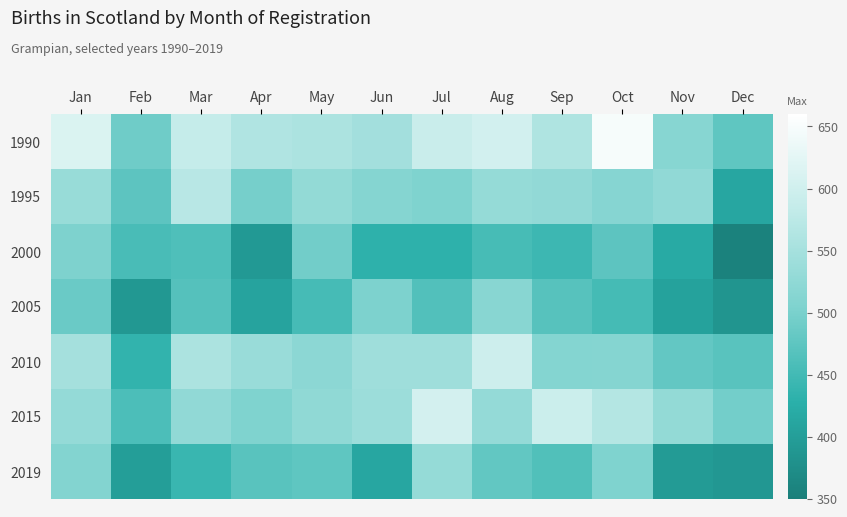

At which category is the sum across all series the highest?

Jan